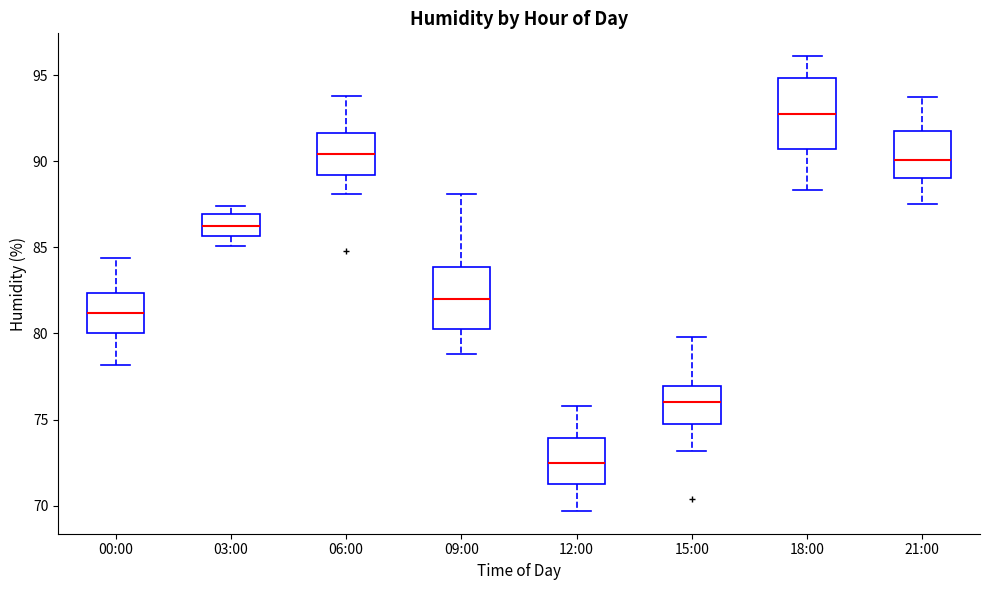

Reading left to right, read every box against the y-axis: the position of its median line, the range the box covers, and the ends of its whiskers. The values are not printed on the chart, so give them approximately, as read against the axis.

00:00: median 81.0, box 80.0 to 82.5, whiskers 78.0 to 84.5
03:00: median 86.5, box 85.5 to 87.0, whiskers 85.0 to 87.5
06:00: median 90.5, box 89.0 to 91.5, whiskers 88.0 to 94.0
09:00: median 82.0, box 80.5 to 84.0, whiskers 79.0 to 88.0
12:00: median 72.5, box 71.5 to 74.0, whiskers 69.5 to 76.0
15:00: median 76.0, box 74.5 to 77.0, whiskers 73.0 to 80.0
18:00: median 93.0, box 90.5 to 95.0, whiskers 88.5 to 96.0
21:00: median 90.0, box 89.0 to 91.5, whiskers 87.5 to 93.5